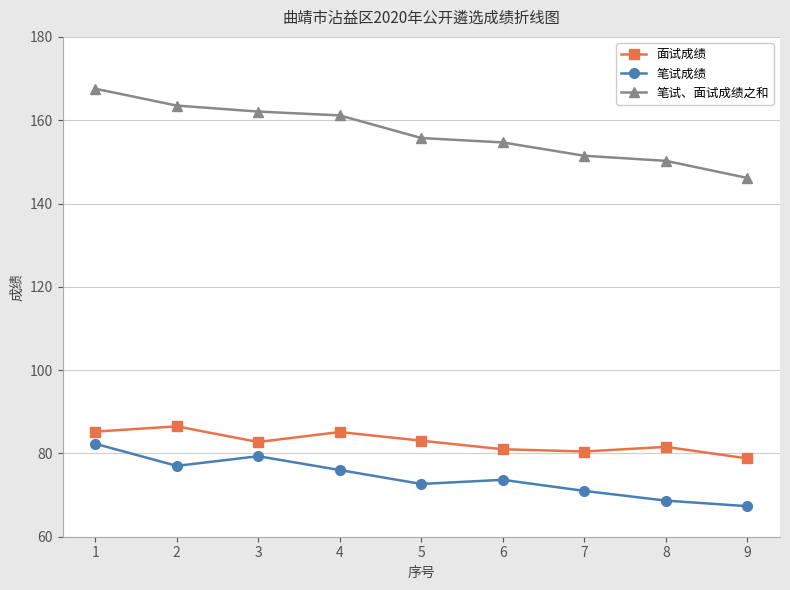

Read the 面试成绩 value at 2.

86.5